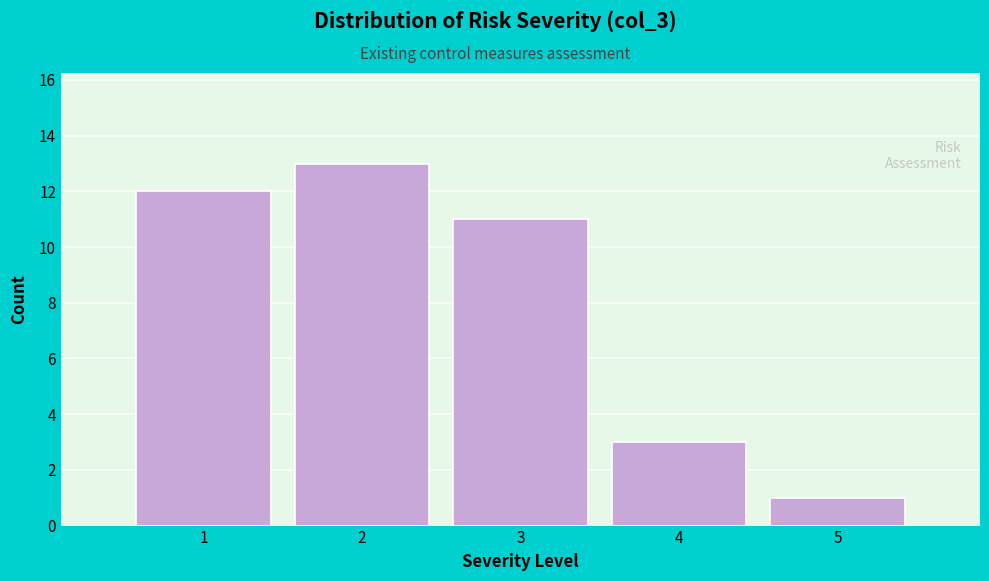

What is the height of the bar covering 3.5 to 4.5 on the x-axis? The values are not printed on the chart, so give them approximately, as read against the axis.

3